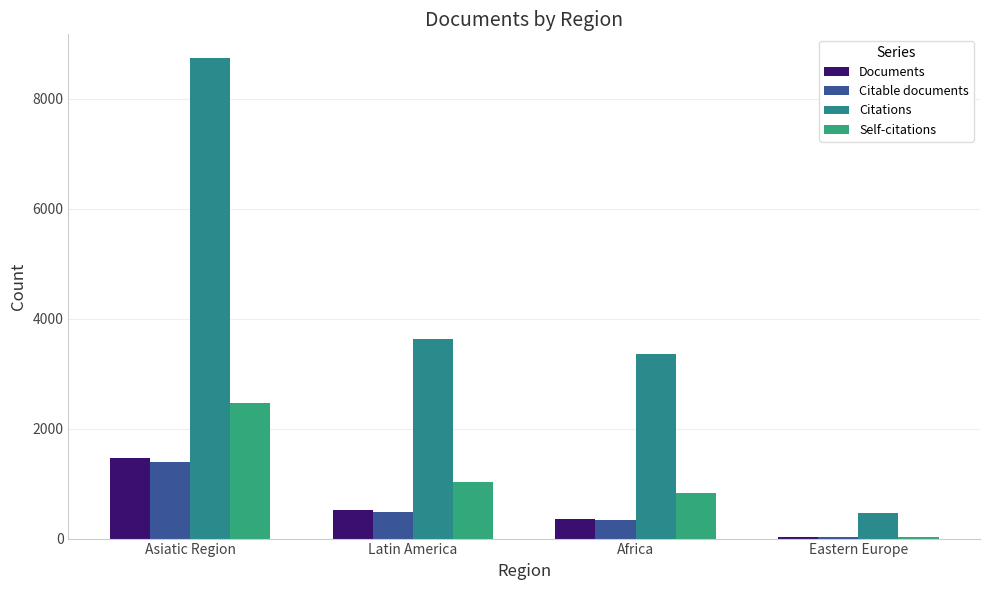

What is the sum of all Citations values?

16193